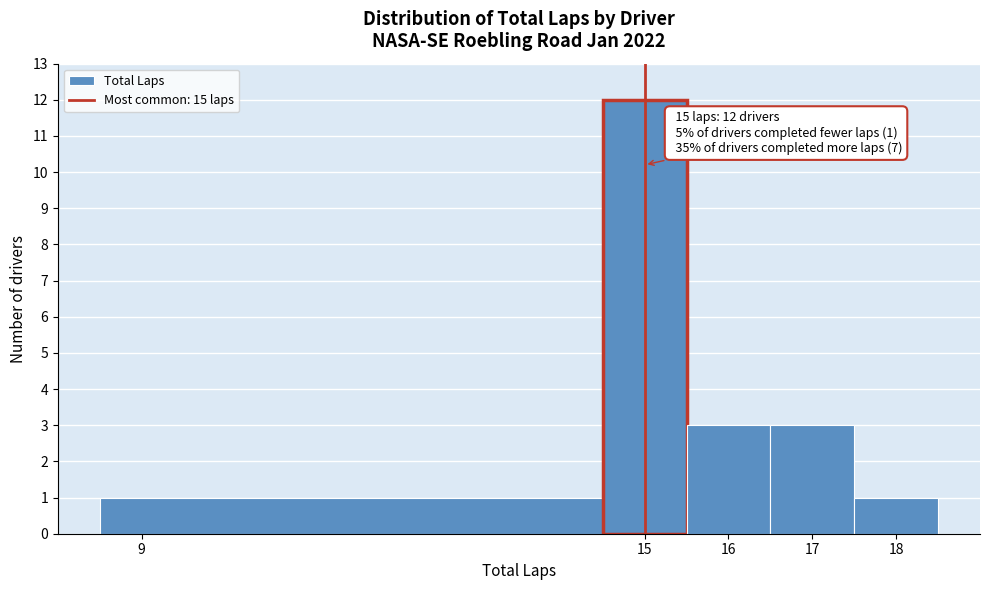

Which range on the x-axis has the tallest bar?

14.5 to 15.5